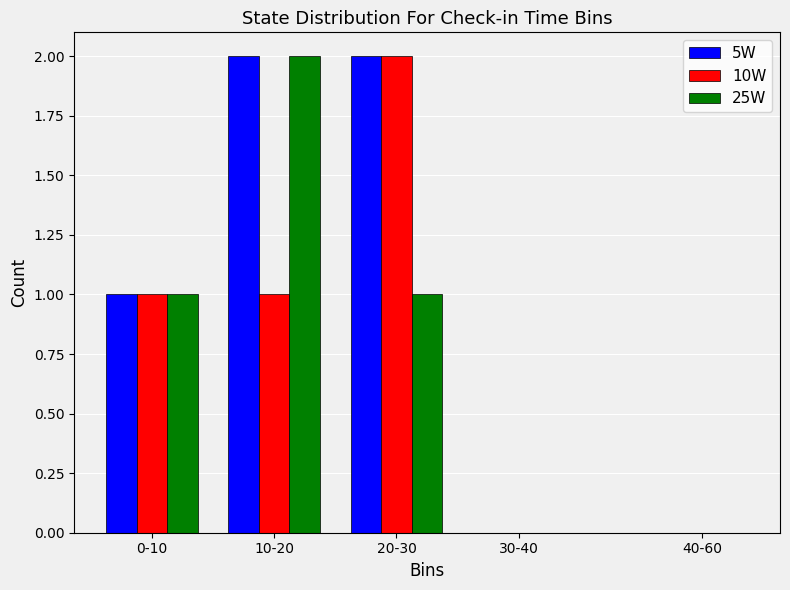

Reading right to left, extract all data points from this chart.

5W: 40-60=0	30-40=0	20-30=2	10-20=2	0-10=1
10W: 40-60=0	30-40=0	20-30=2	10-20=1	0-10=1
25W: 40-60=0	30-40=0	20-30=1	10-20=2	0-10=1